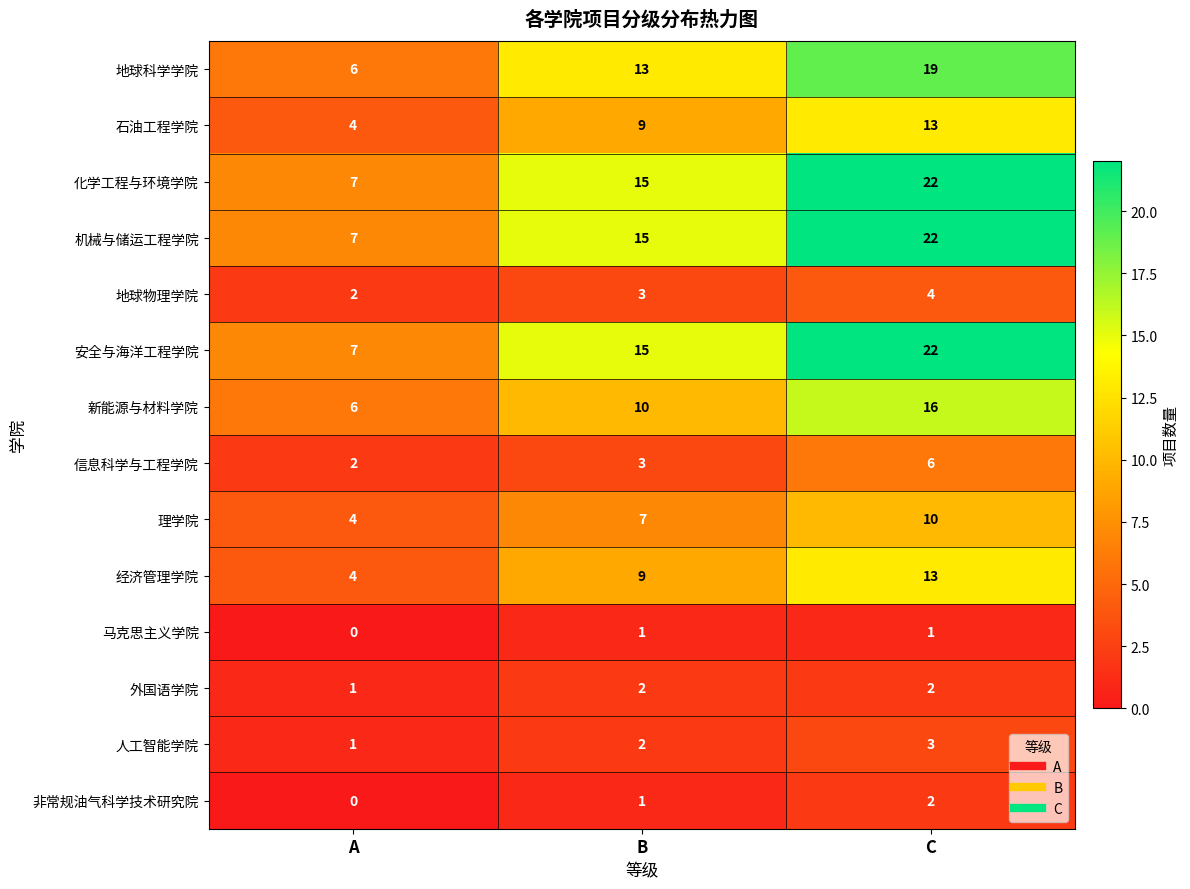

Rank the categories by 地球科学学院 value from lowest to highest.

A, B, C